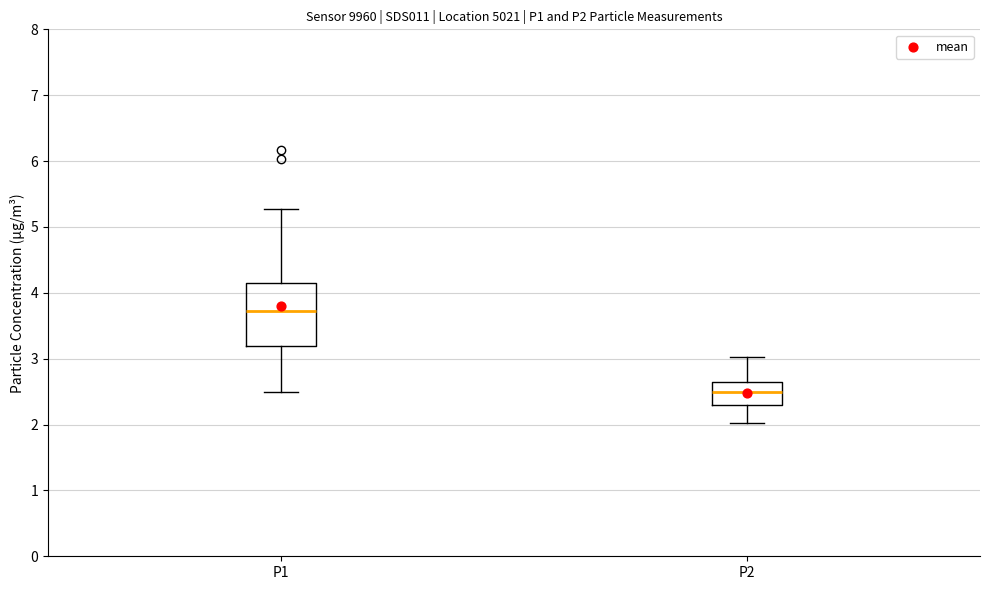

Reading left to right, read every box against the y-axis: the position of its median line, the range the box covers, and the ends of its whiskers. The values are not printed on the chart, so give them approximately, as read against the axis.

P1: median 3.7, box 3.2 to 4.2, whiskers 2.5 to 5.3
P2: median 2.5, box 2.3 to 2.6, whiskers 2.0 to 3.0